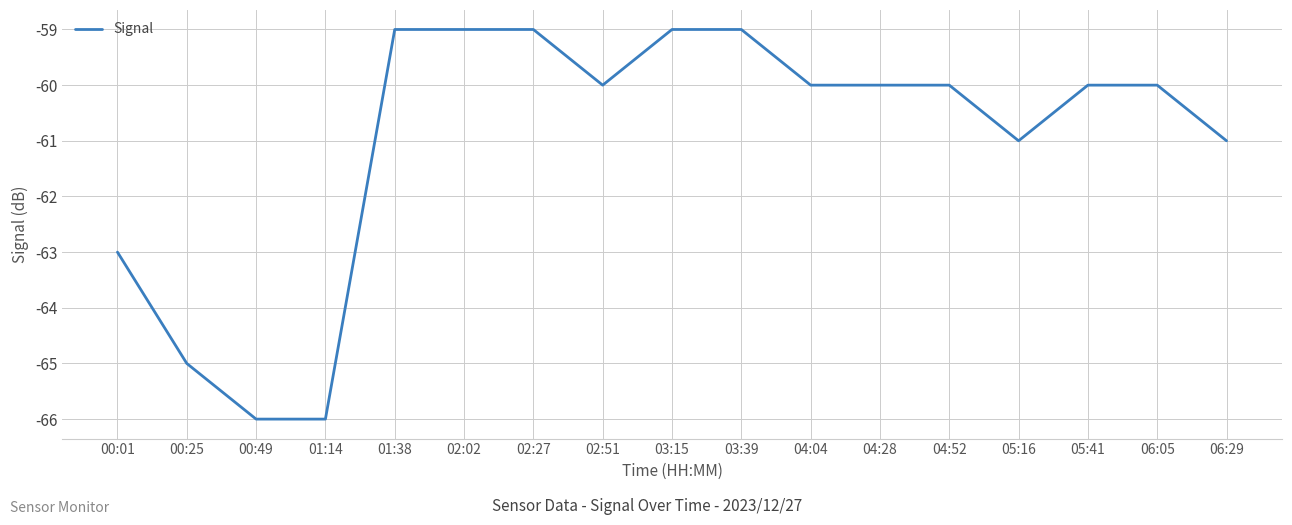

What is the sum of all values?

-1037